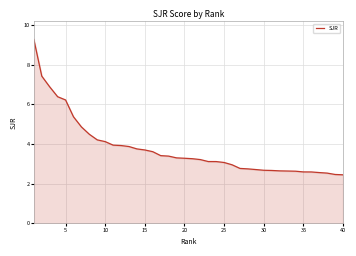

What is the greatest value displayed?

9.3